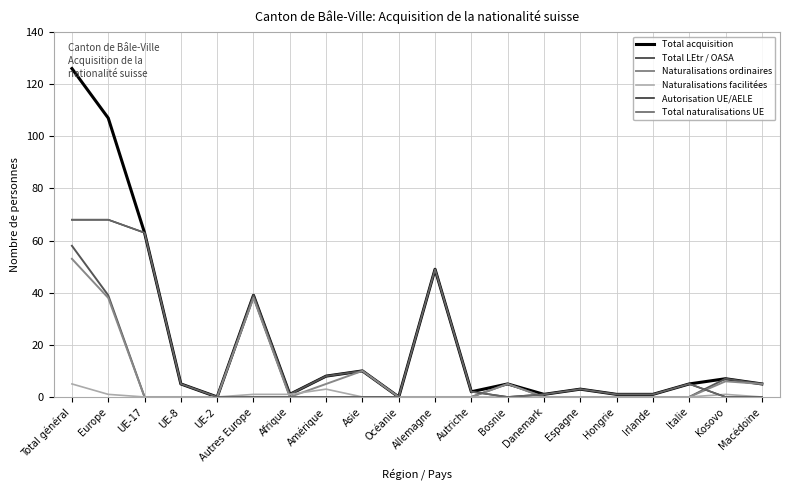

What is the approximate value of Naturalisations ordinaires at Kosovo?

6